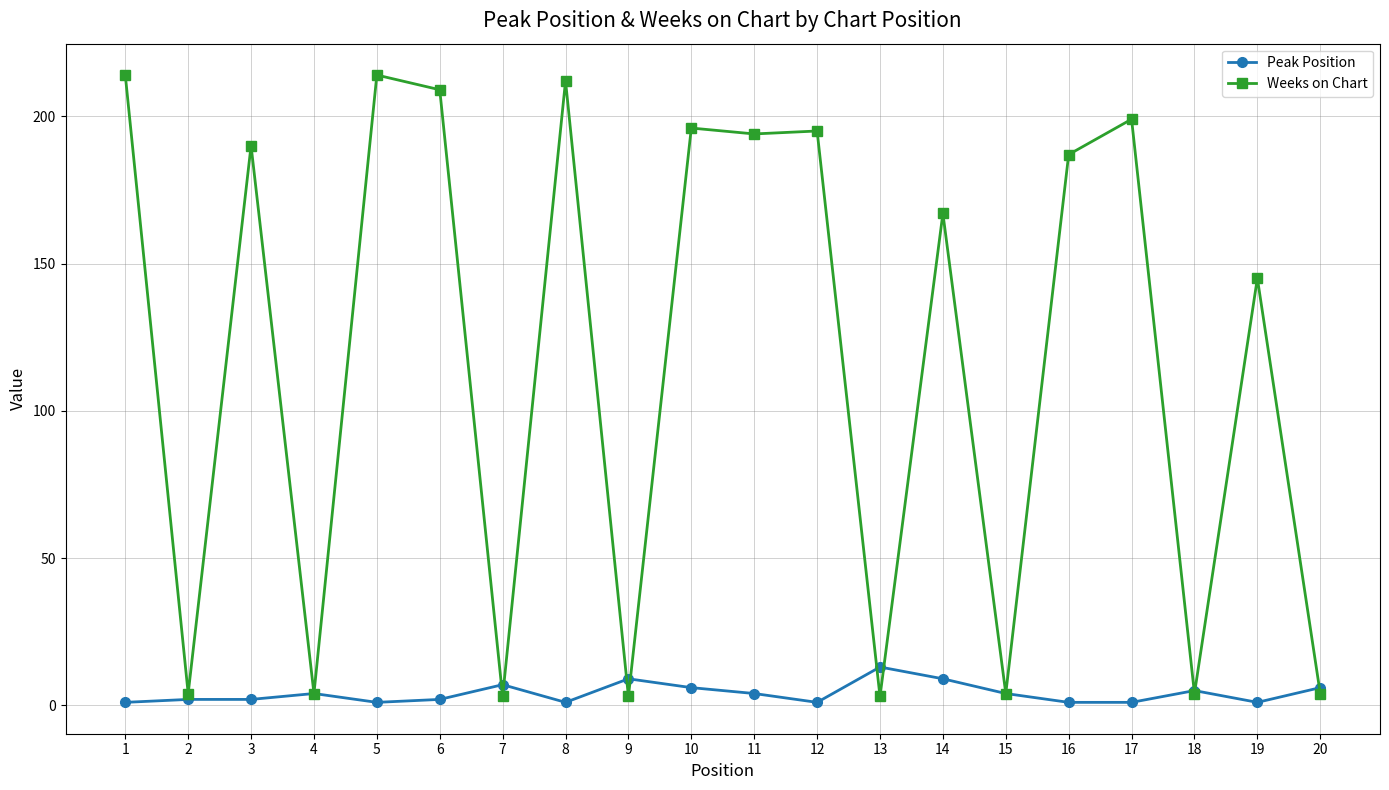

Reading right to left, what are all the values shown in this chart?

Peak Position: 6	1	5	1	1	4	9	13	1	4	6	9	1	7	2	1	4	2	2	1
Weeks on Chart: 4	145	4	199	187	4	167	3	195	194	196	3	212	3	209	214	4	190	4	214